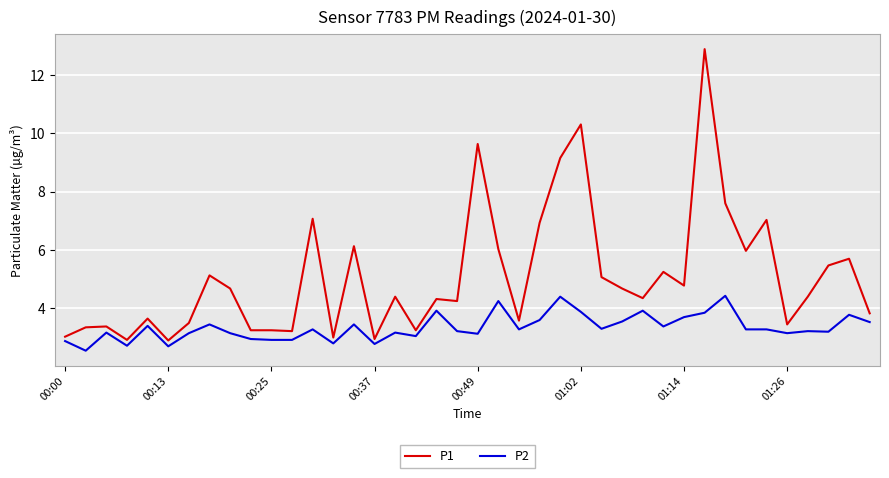

Which series has the largest range (max minus min)?

P1